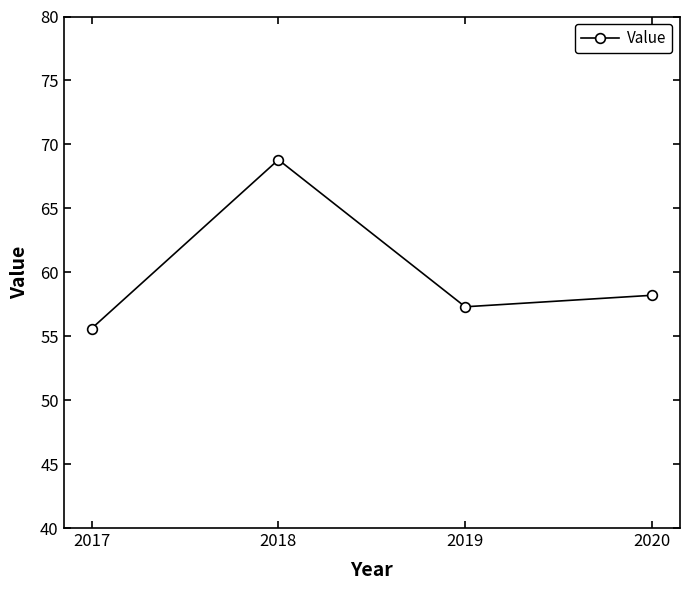

Reading right to left, list all the values displayed in this chart.

2020=58.2	2019=57.3	2018=68.8	2017=55.6